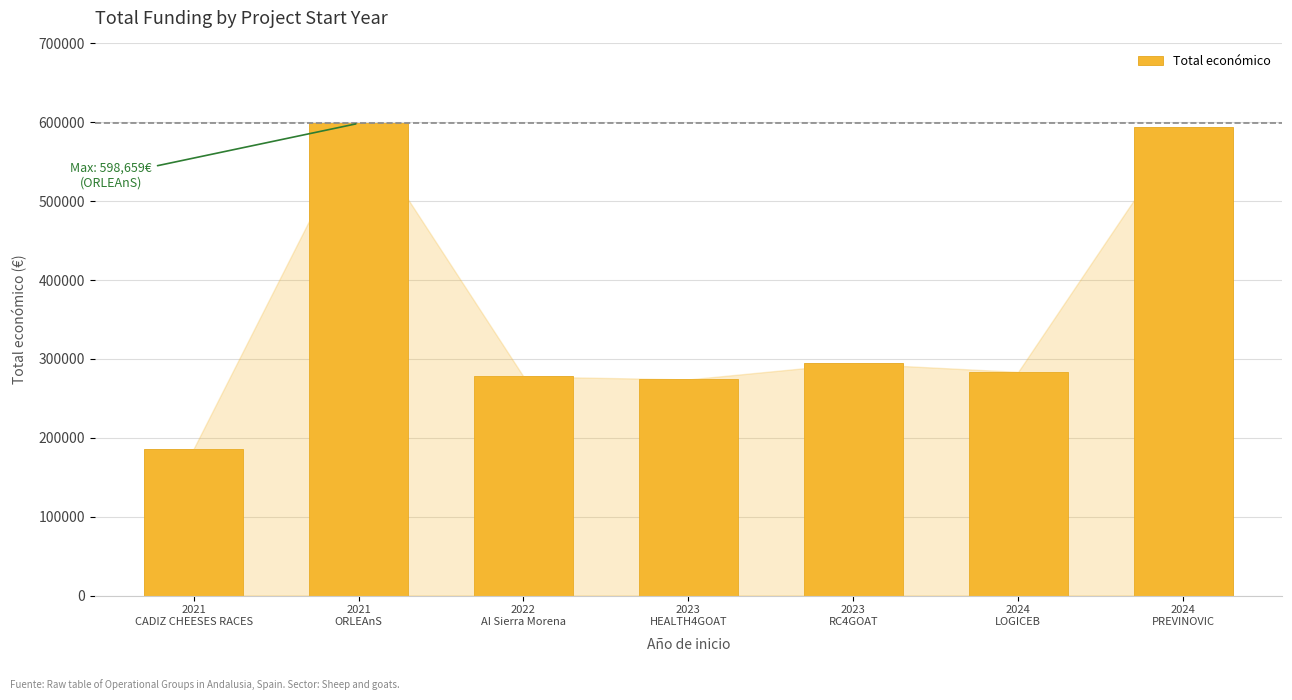

What is the sum of all values?

2507901